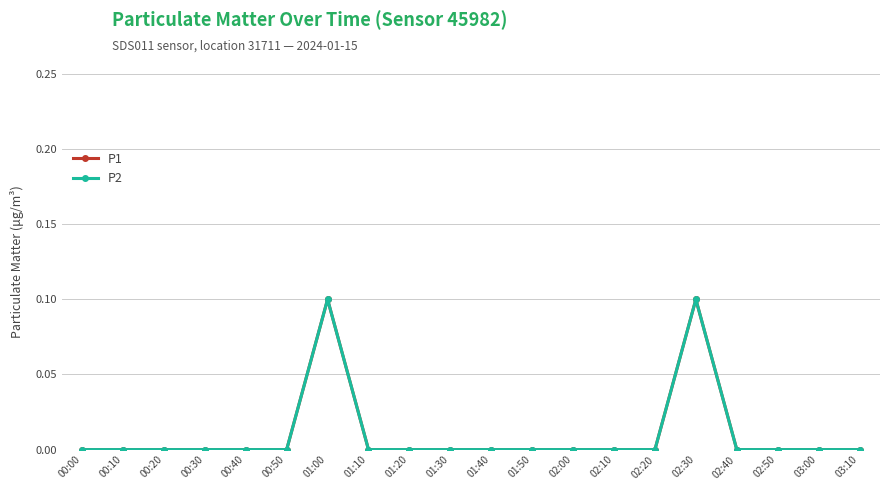

Is this an area chart (filled region under the line)?

No